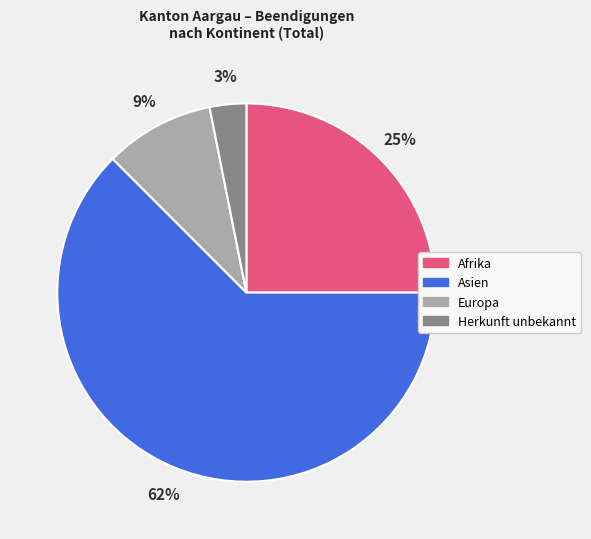

What percentage is the Europa slice, to the nearest percent?

9%